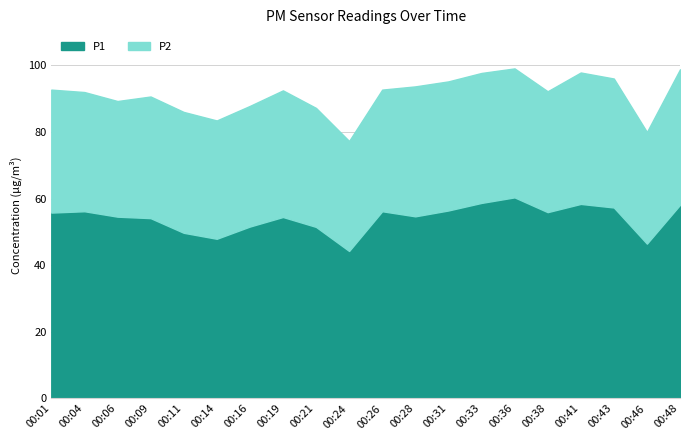

Where is P2 nearest to the value 36?

00:04